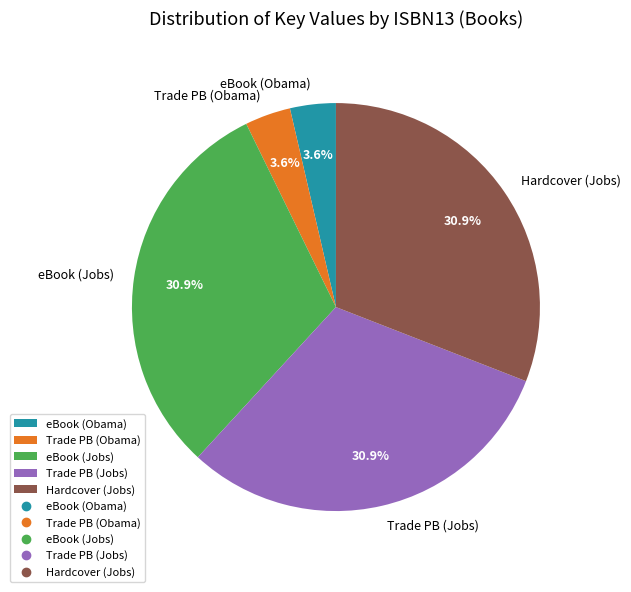

Count the number of slices in the pie.

5